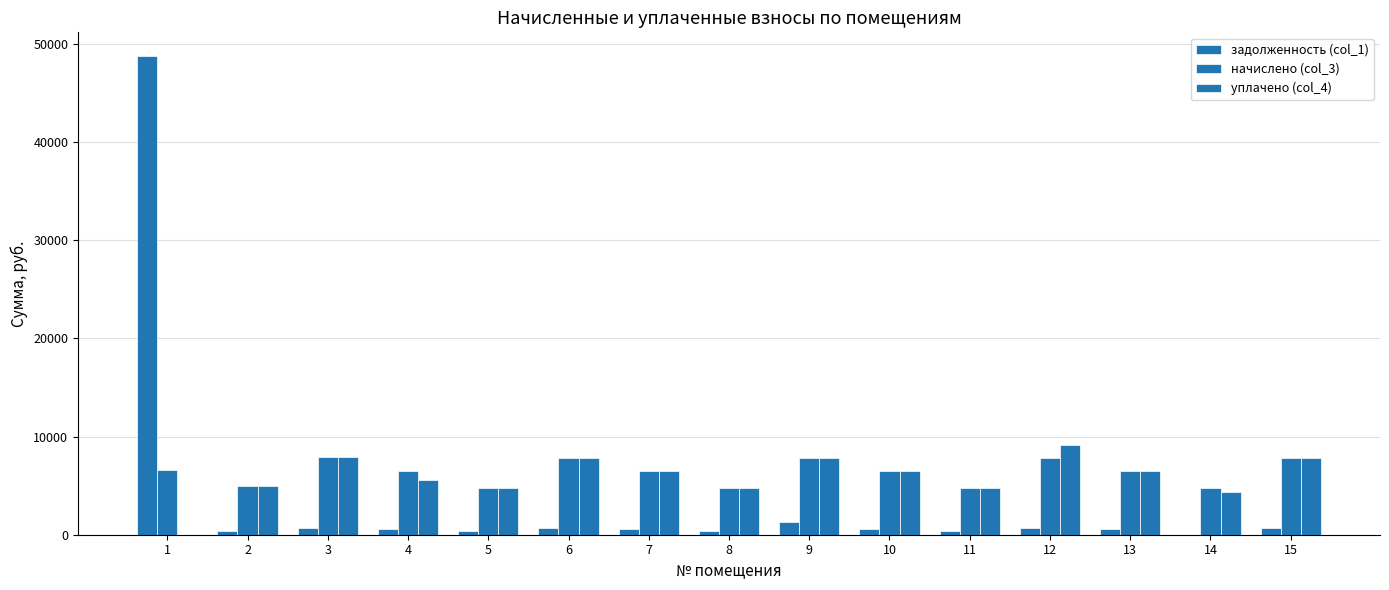

At which label does уплачено (col_4) reach its peak?

12